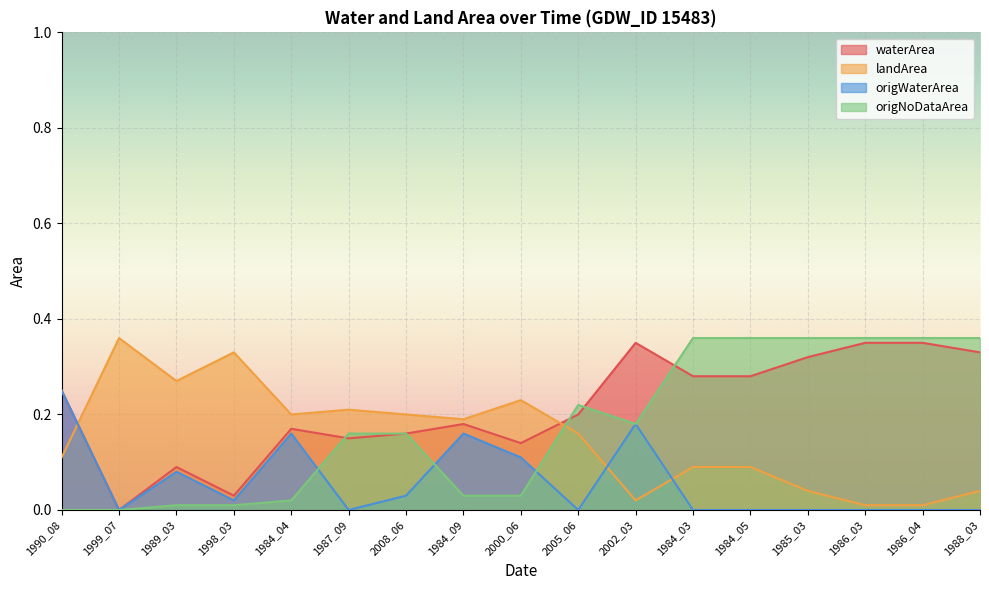

True or false: origWaterArea and origNoDataArea cross at least once.

True